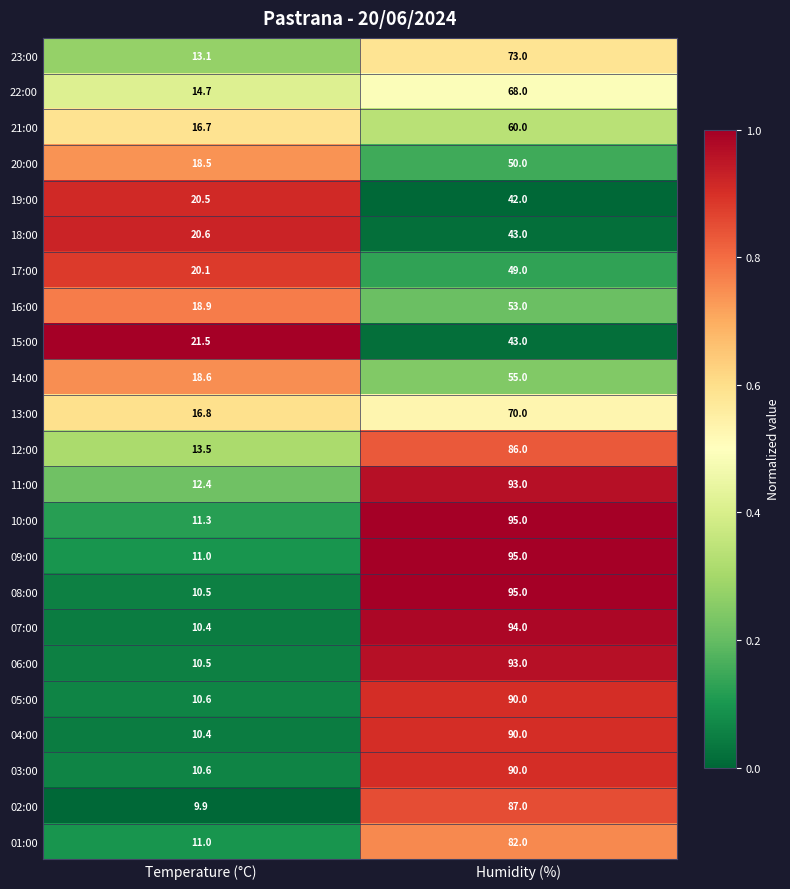

Which category has the highest value across all series?

Humidity (%)